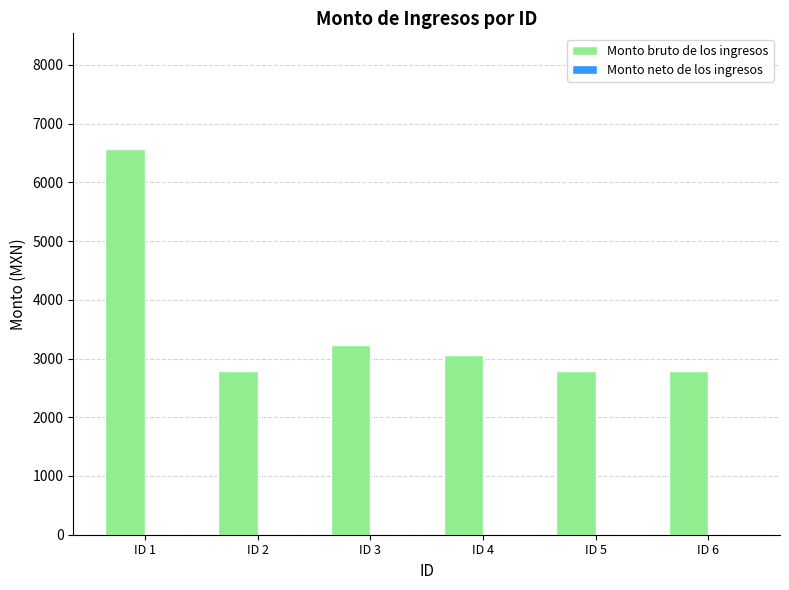

How many bars are there in total?

6